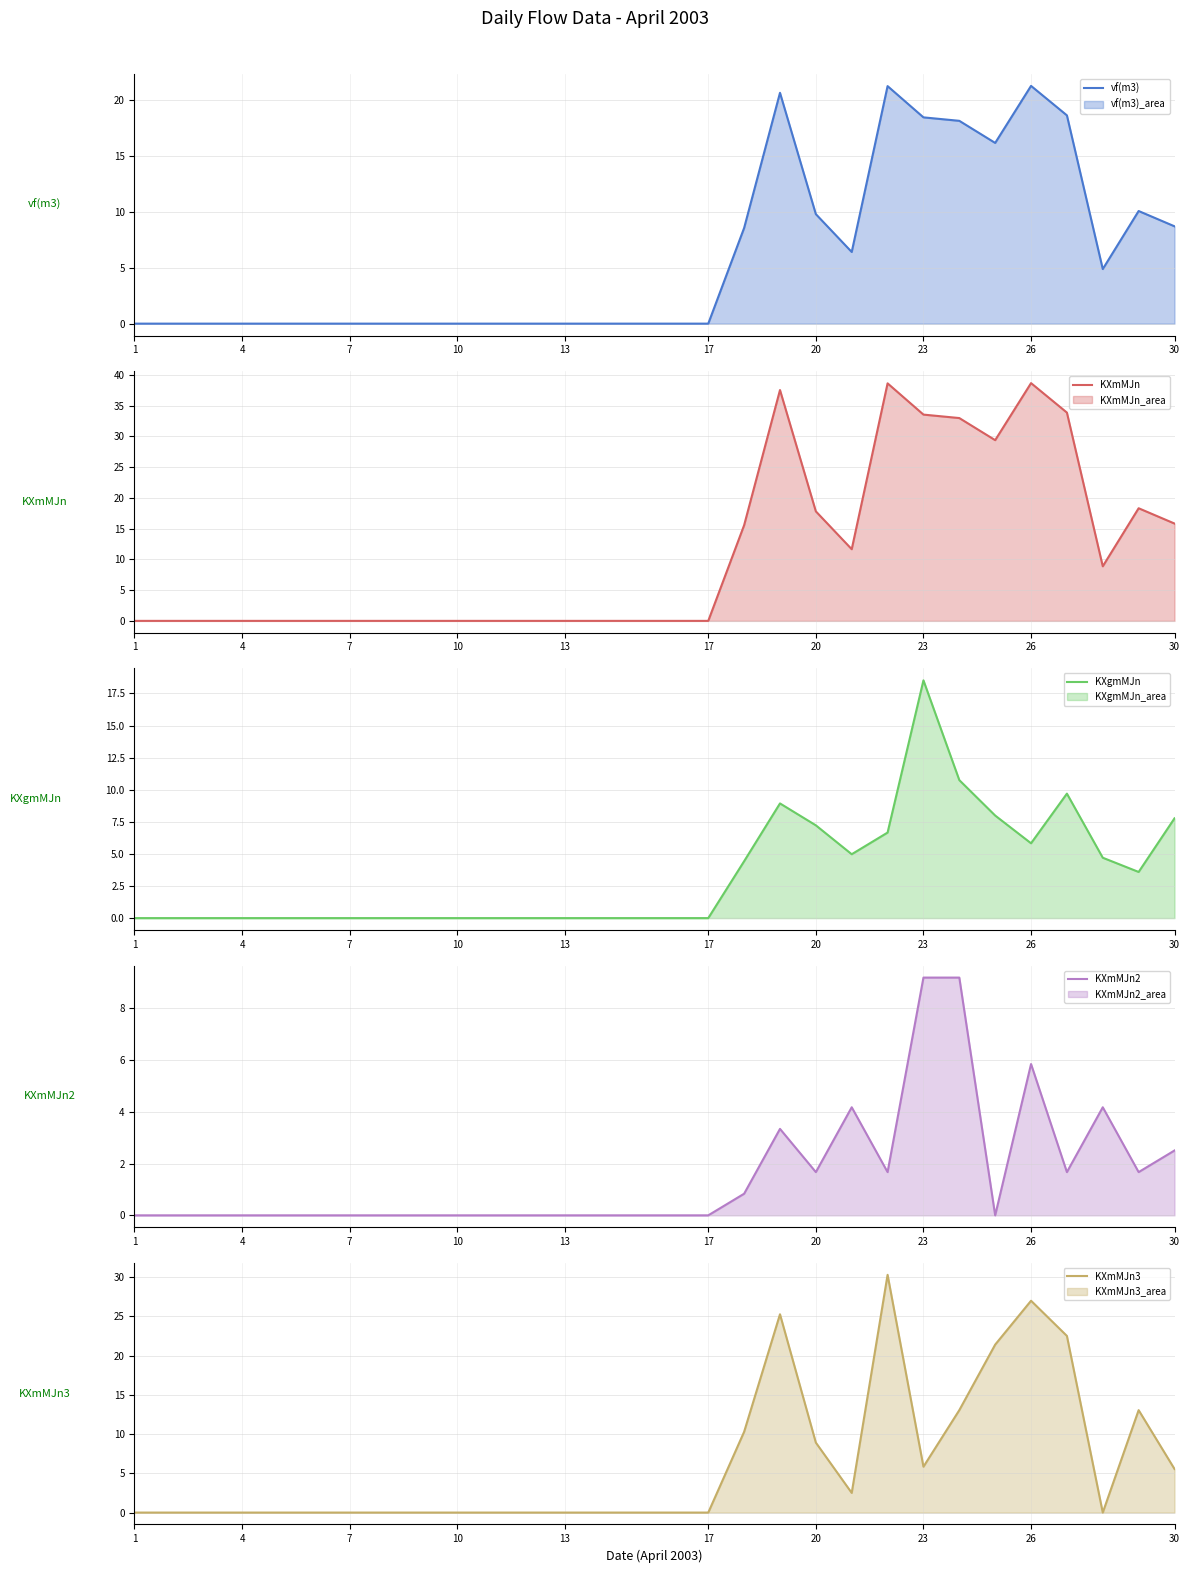

Reading left to right, transcribe all the data shown in this chart.

vf(m3): 0.0	0.0	0.0	0.0	0.0	0.0	0.0	0.0	0.0	0.0	0.0	0.0	0.0	0.0	0.0	0.0	0.0	8.6	20.7	9.8	6.4	21.3	18.5	18.2	16.2	21.3	18.7	4.9	10.1	8.7
KXmMJn: 0.0	0.0	0.0	0.0	0.0	0.0	0.0	0.0	0.0	0.0	0.0	0.0	0.0	0.0	0.0	0.0	0.0	15.6	37.5	17.8	11.7	38.6	33.6	33.0	29.4	38.7	33.9	8.9	18.3	15.8
KXgmMJn: 0.0	0.0	0.0	0.0	0.0	0.0	0.0	0.0	0.0	0.0	0.0	0.0	0.0	0.0	0.0	0.0	0.0	4.4	8.9	7.2	5.0	6.7	18.5	10.7	8.0	5.8	9.7	4.7	3.6	7.8
KXmMJn2: 0.0	0.0	0.0	0.0	0.0	0.0	0.0	0.0	0.0	0.0	0.0	0.0	0.0	0.0	0.0	0.0	0.0	0.8	3.3	1.7	4.2	1.7	9.2	9.2	0.0	5.8	1.7	4.2	1.7	2.5
KXmMJn3: 0.0	0.0	0.0	0.0	0.0	0.0	0.0	0.0	0.0	0.0	0.0	0.0	0.0	0.0	0.0	0.0	0.0	10.3	25.3	8.9	2.5	30.3	5.8	13.1	21.4	27.0	22.5	0.0	13.1	5.6